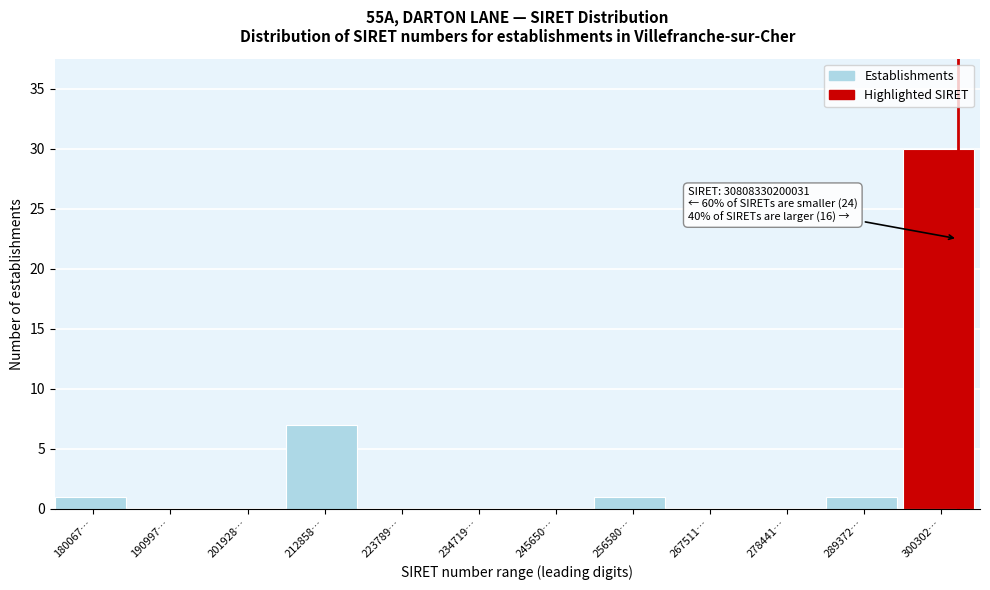

Reading left to right, transcribe all the data shown in this chart.

180067…=1	190997…=0	201928…=0	212858…=7	223789…=0	234719…=0	245650…=0	256580…=1	267511…=0	278441…=0	289372…=1	300302…=30